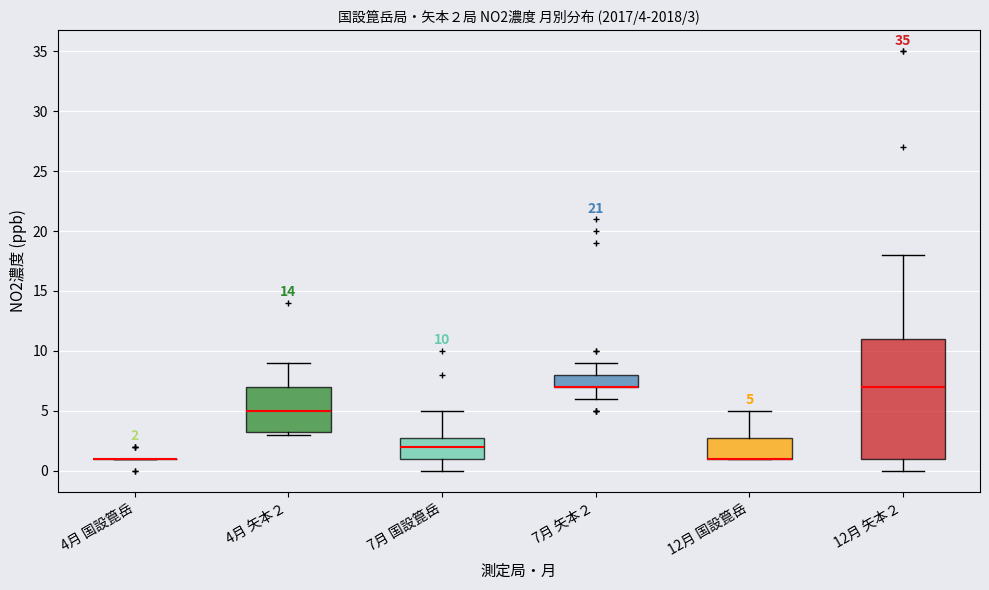

Comparing the boxes themselves (not the whiskers), which one is the tallest?

12月 矢本２